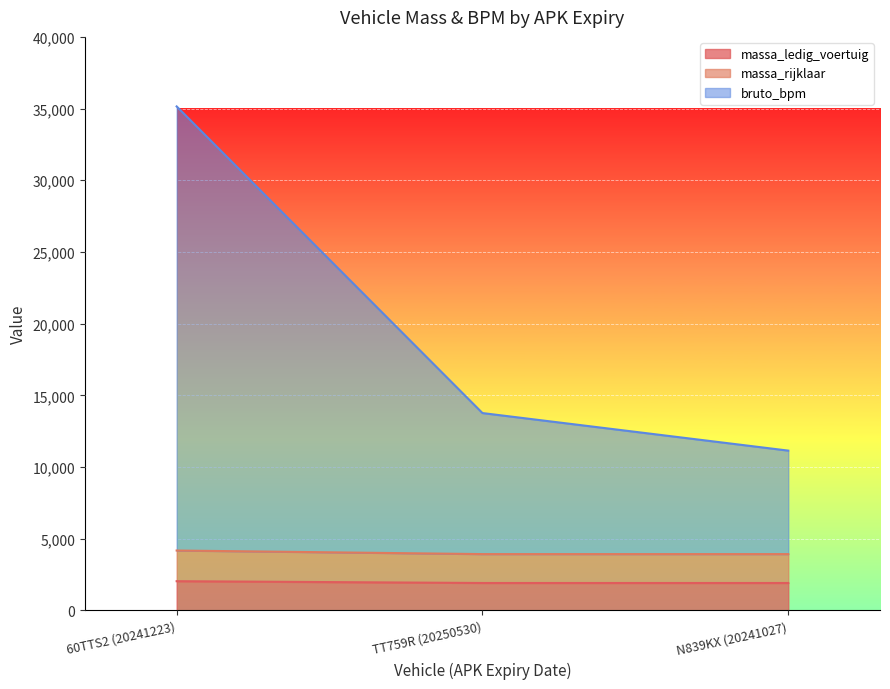

At how many categories does at least one series exceed 4732?

3